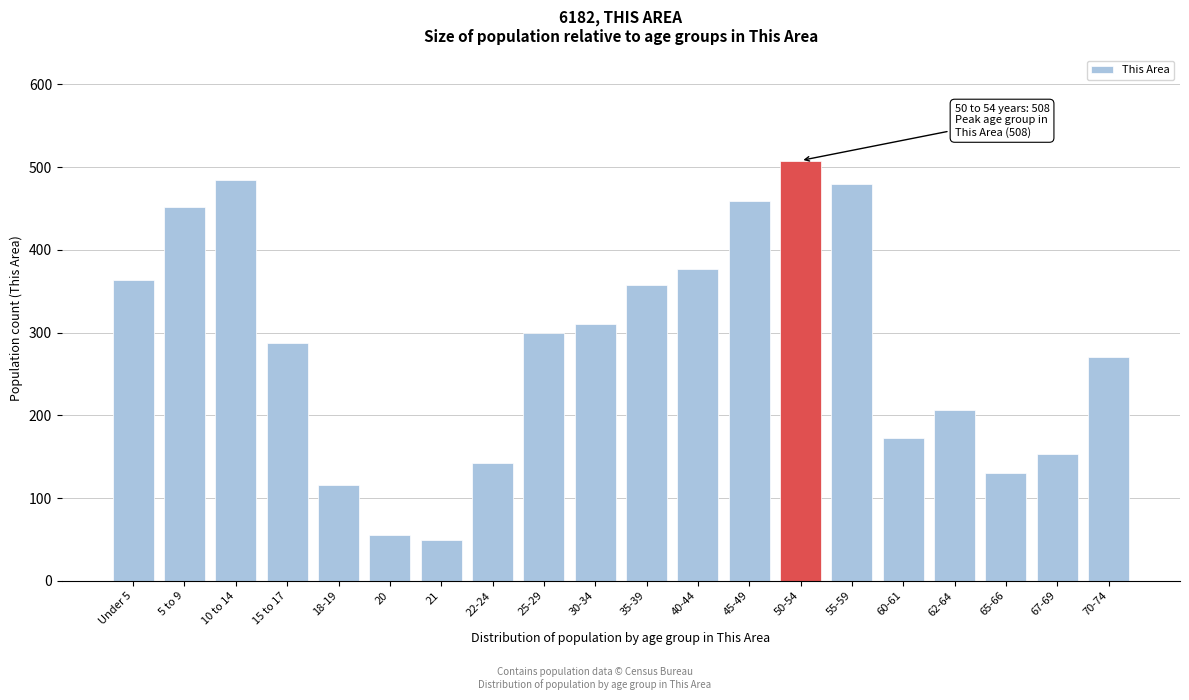

Reading left to right, list all the values displayed in this chart.

Under 5=363	5 to 9=452	10 to 14=484	15 to 17=288	18-19=116	20=55	21=49	22-24=142	25-29=300	30-34=310	35-39=358	40-44=377	45-49=459	50-54=508	55-59=480	60-61=173	62-64=207	65-66=130	67-69=153	70-74=271